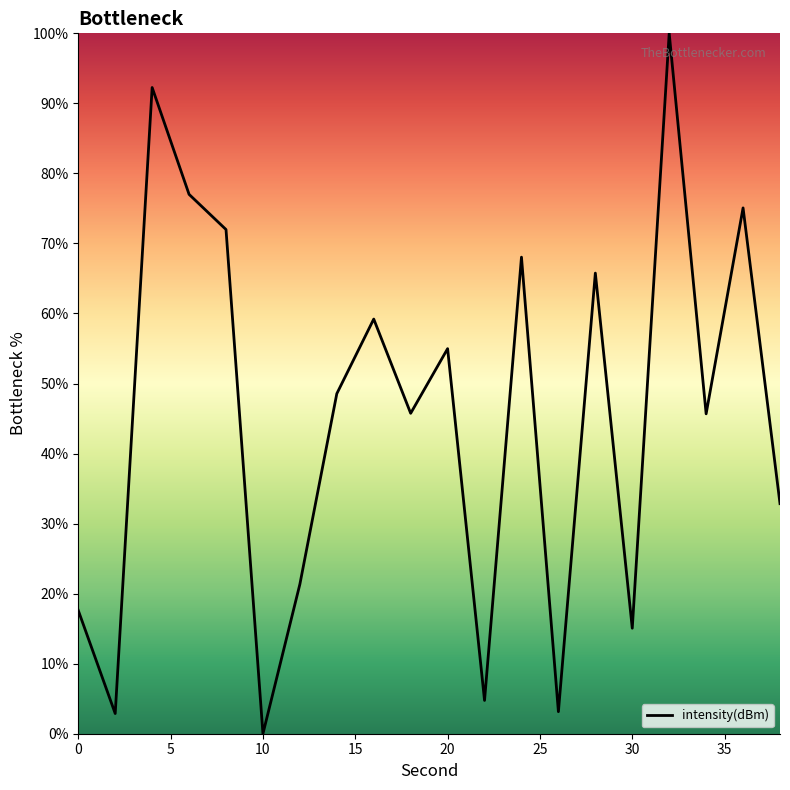

What is the average value?

45.1